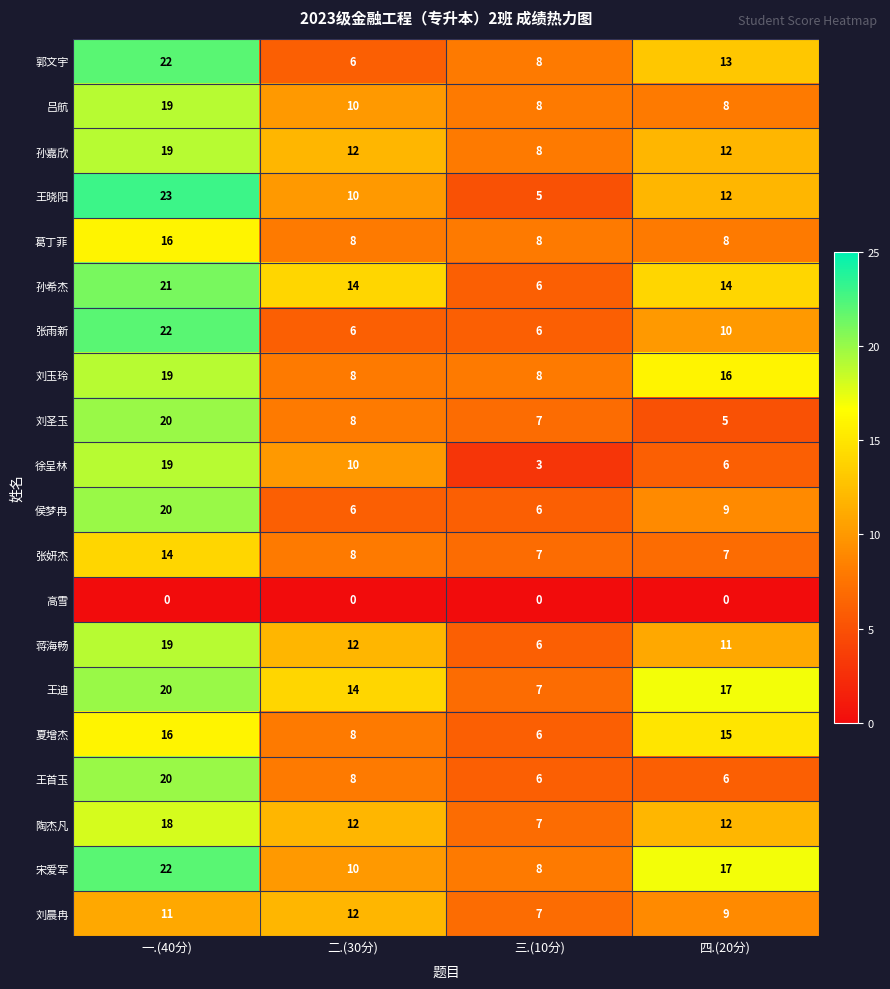

At which category does the chart reach its peak across all series?

一.(40分)